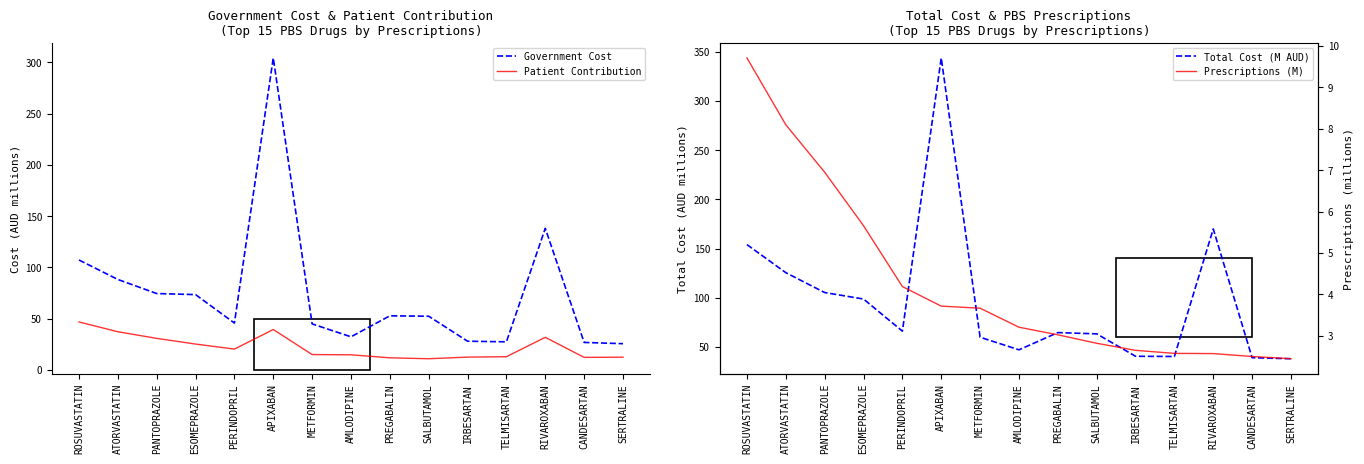

List the labels in order of Total Cost (M AUD) value, largest first.

APIXABAN, RIVAROXABAN, ROSUVASTATIN, ATORVASTATIN, PANTOPRAZOLE, ESOMEPRAZOLE, PERINDOPRIL, PREGABALIN, SALBUTAMOL, METFORMIN, AMLODIPINE, IRBESARTAN, TELMISARTAN, CANDESARTAN, SERTRALINE